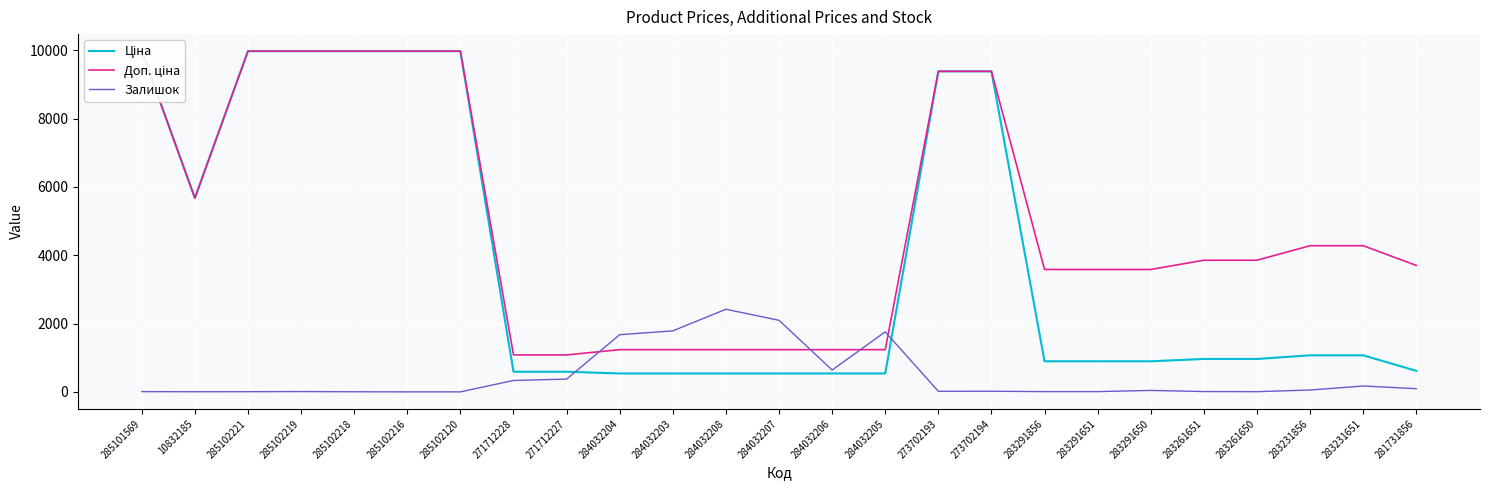

How many lines are shown in the chart?

3